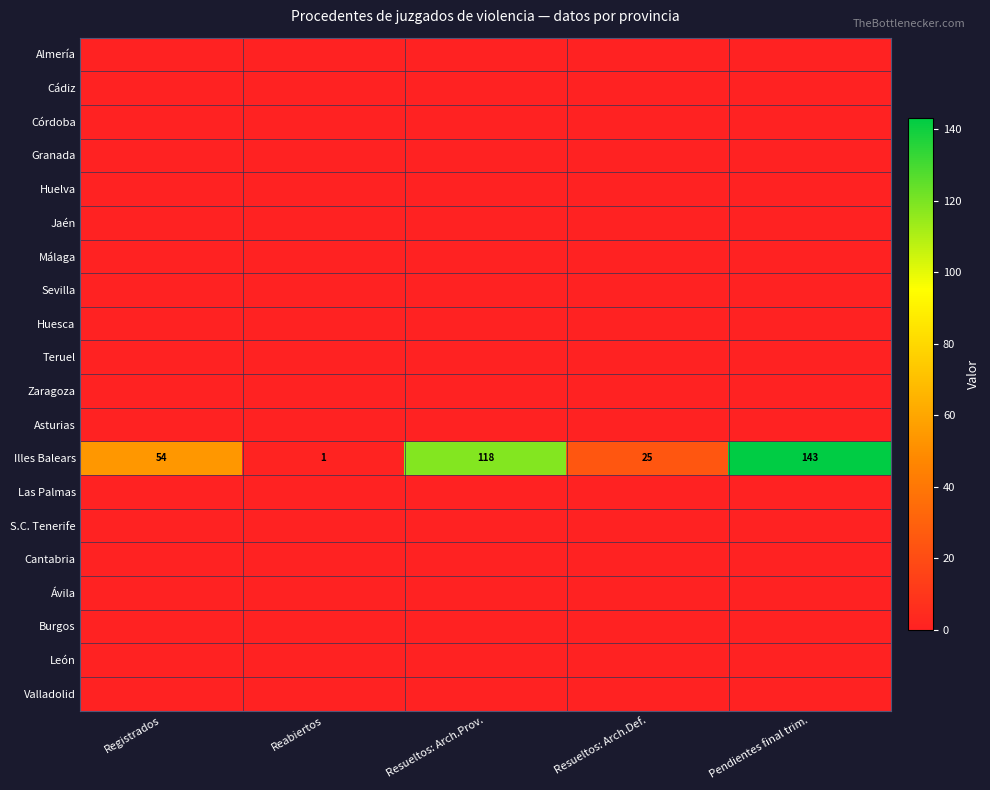

How many series are shown in this chart?

20